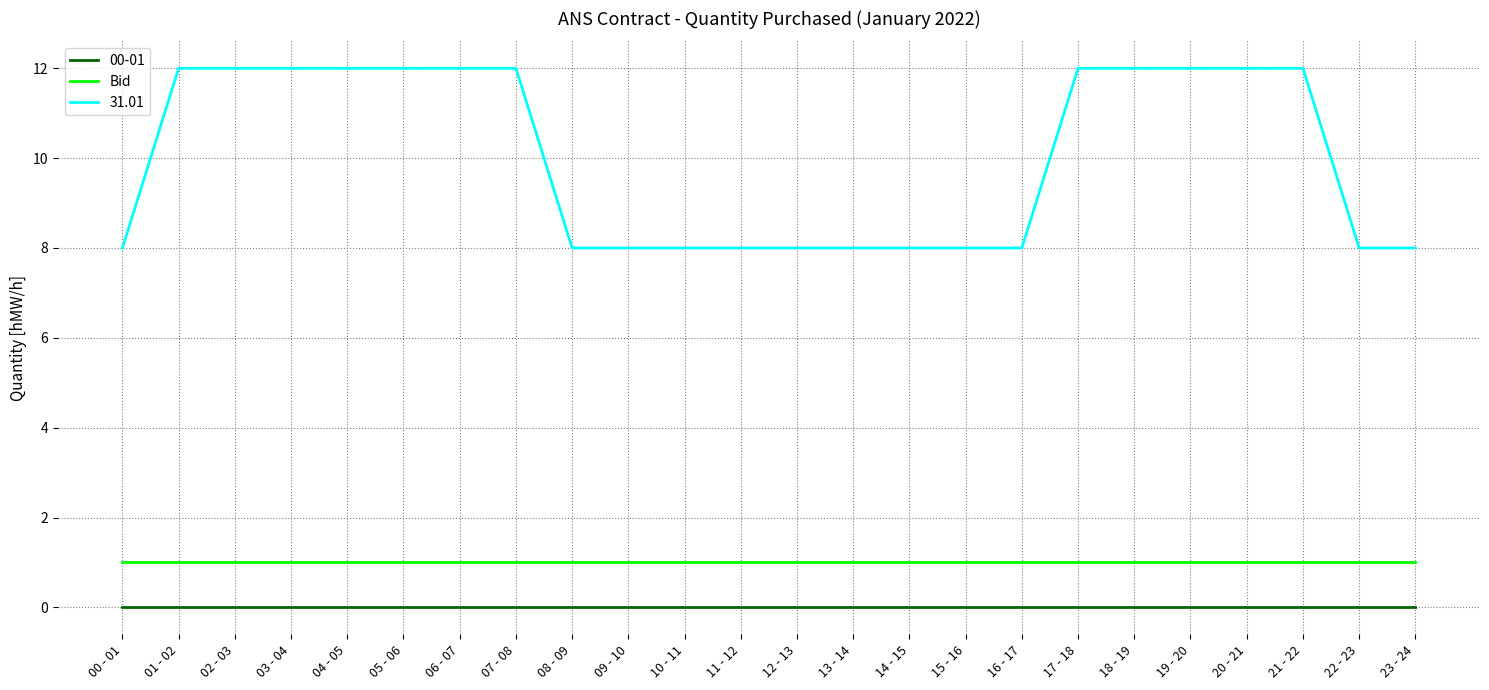

What position from the left is 13 - 14?

14